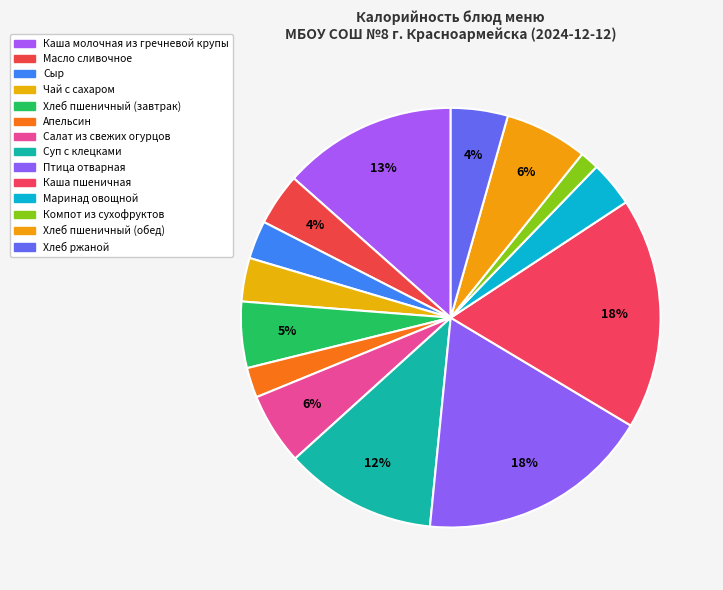

How much of the chart is everything except Компот из сухофруктов?

98.5%